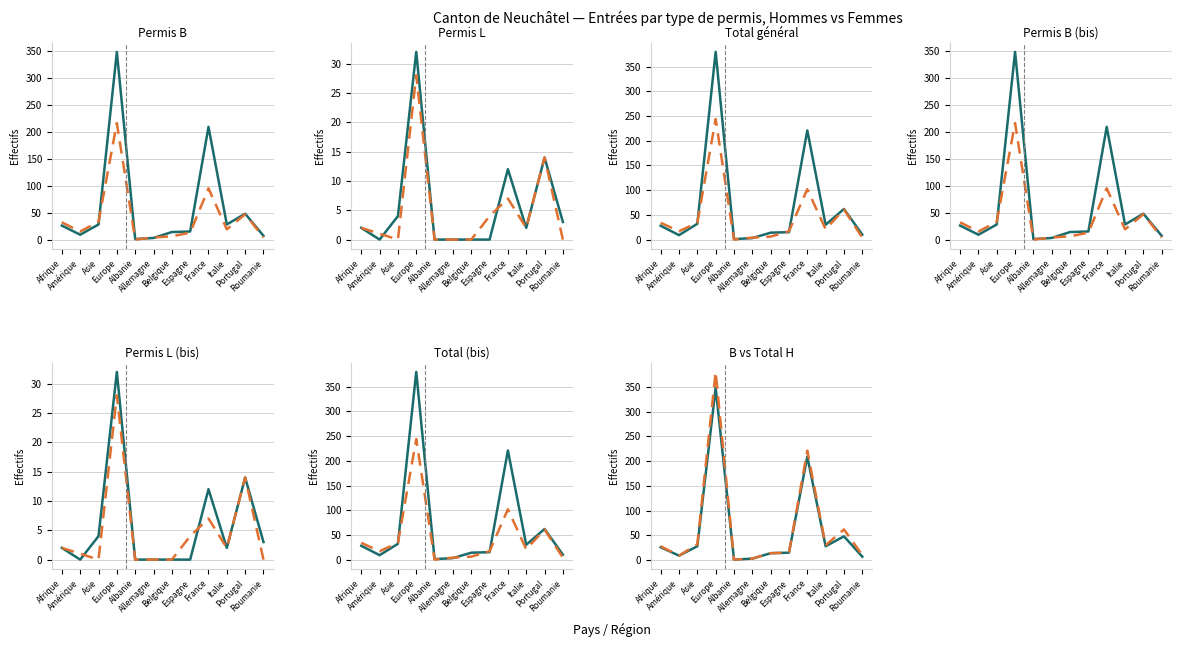

At which category does Hommes reach its first local peak?

Europe